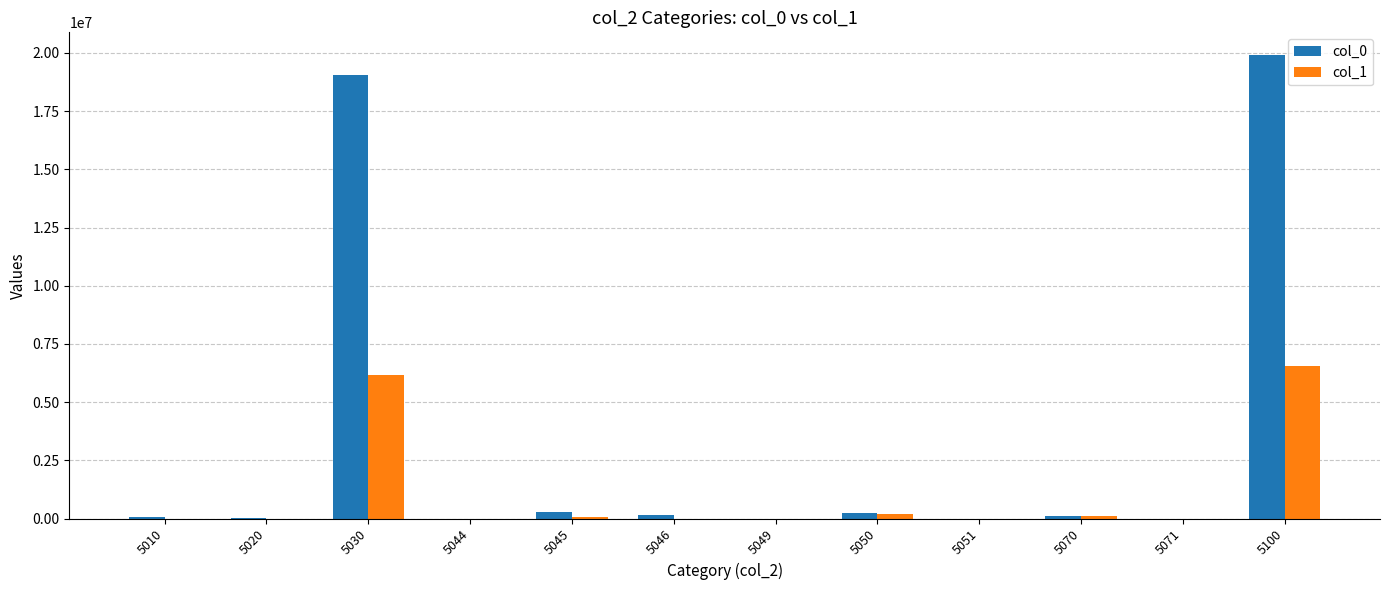

Between 5010 and 5030, which series saw the biggest shift?

col_0